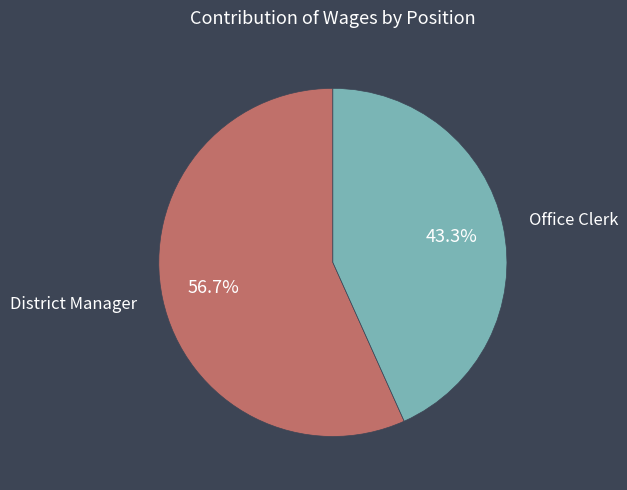

Which slice represents more than half of the pie?

District Manager